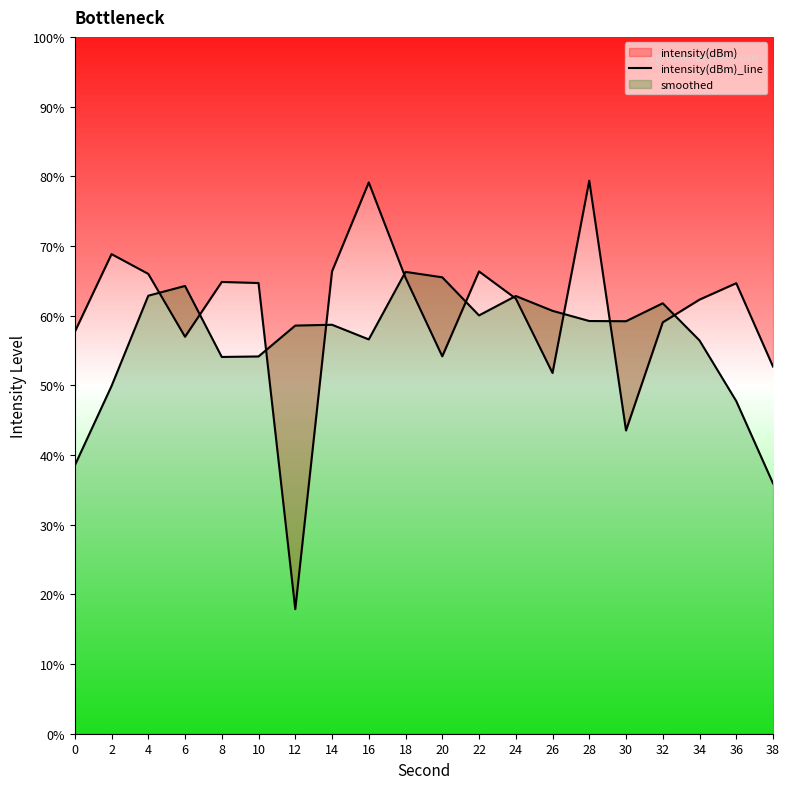

Does the chart display data point markers on the line(s)?

No